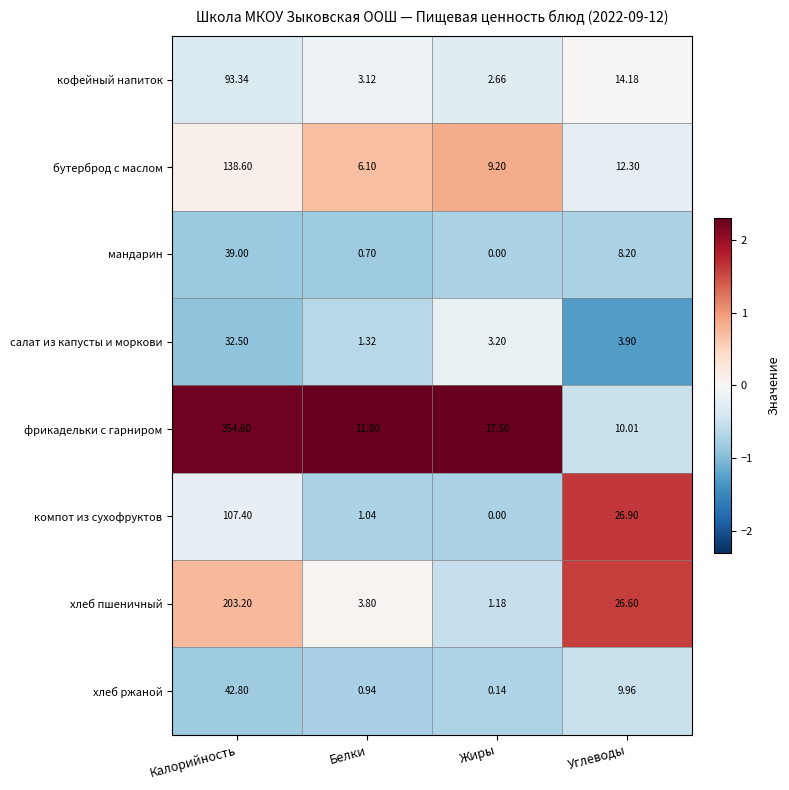

At which category is the sum across all series the highest?

Калорийность